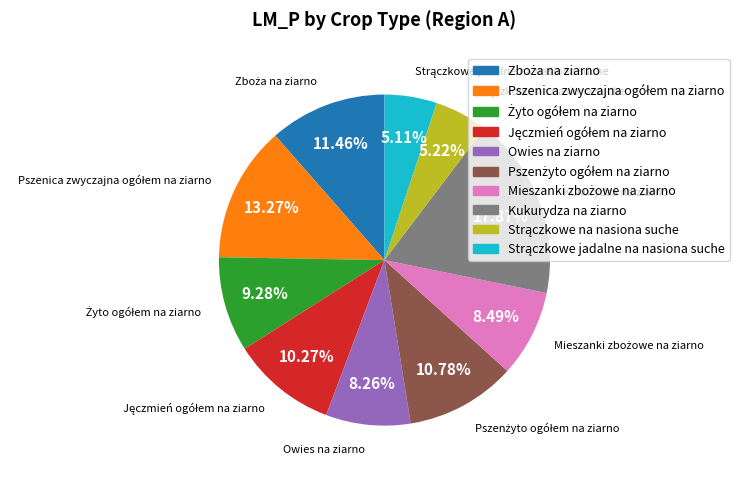

Does any single category account for the majority?

No